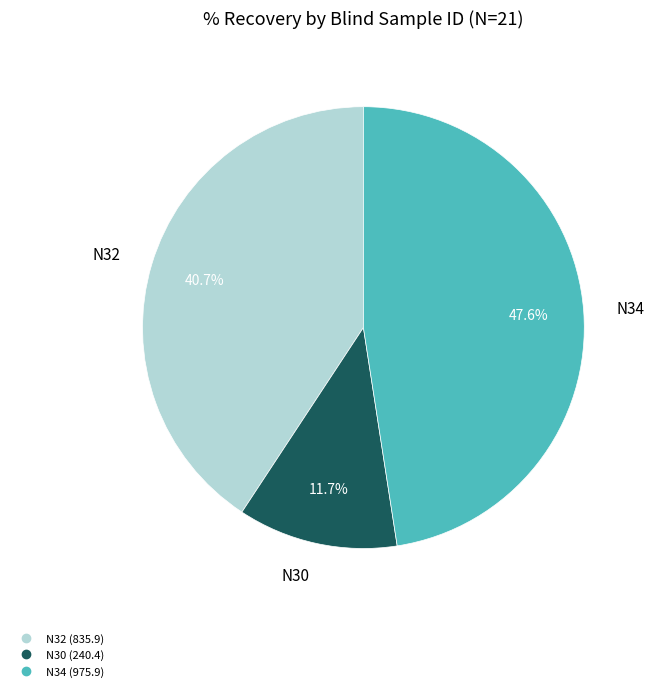

Does any single category account for the majority?

No